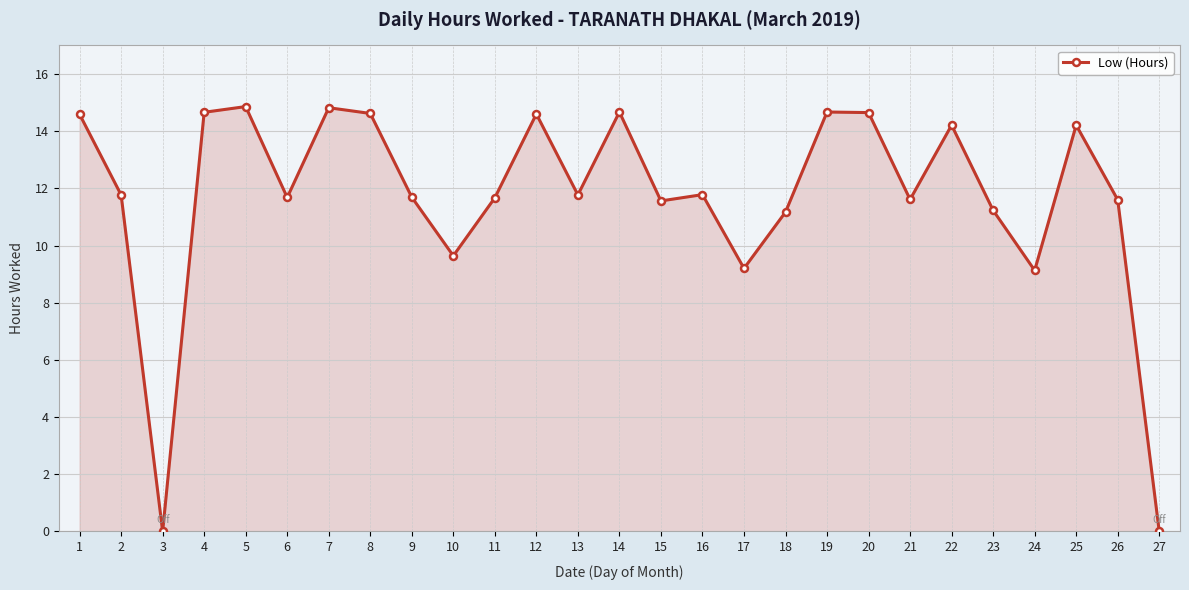

How many series are shown in this chart?

1